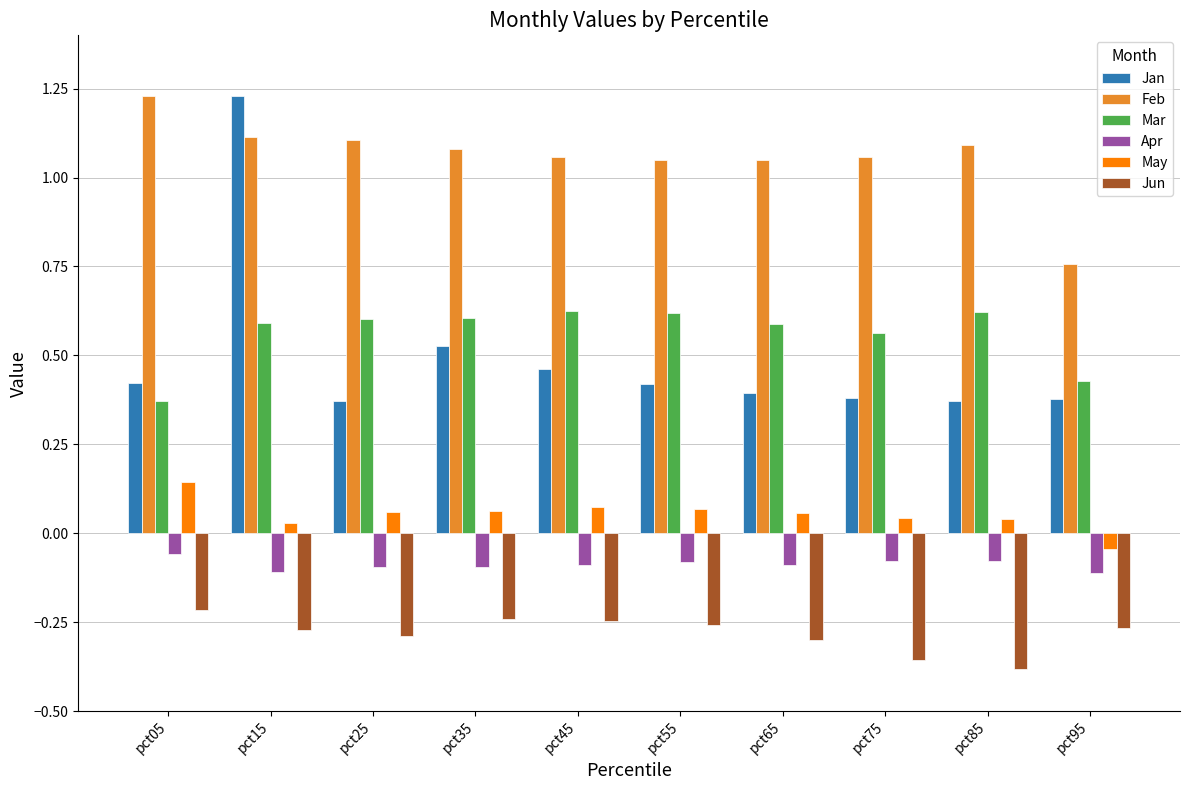

How many Mar values are between 0 and 1?

10